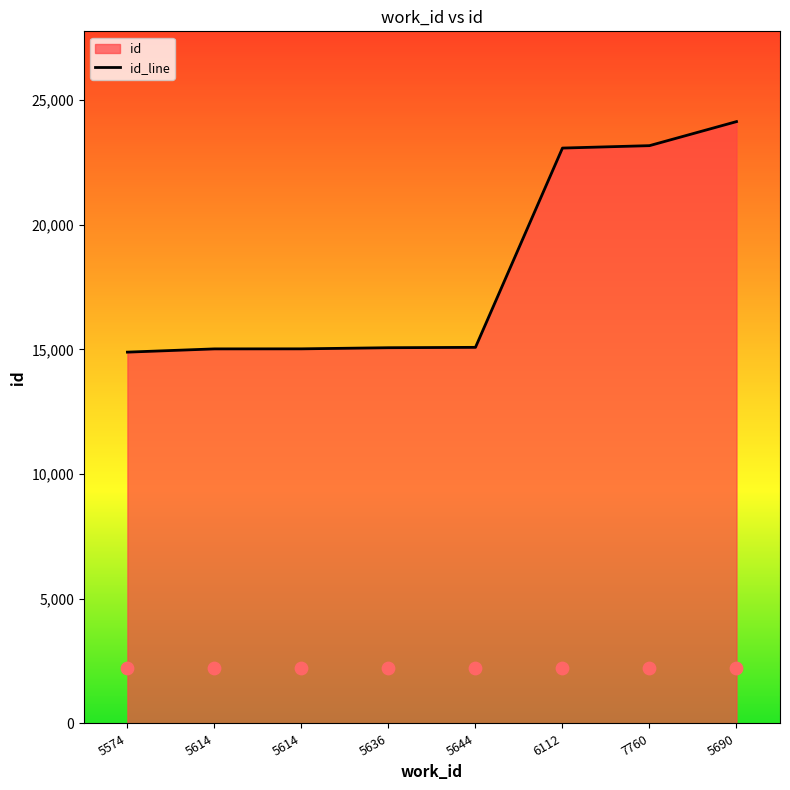

What is the ratio of the value at 5644 to the value at 5636?

1.0